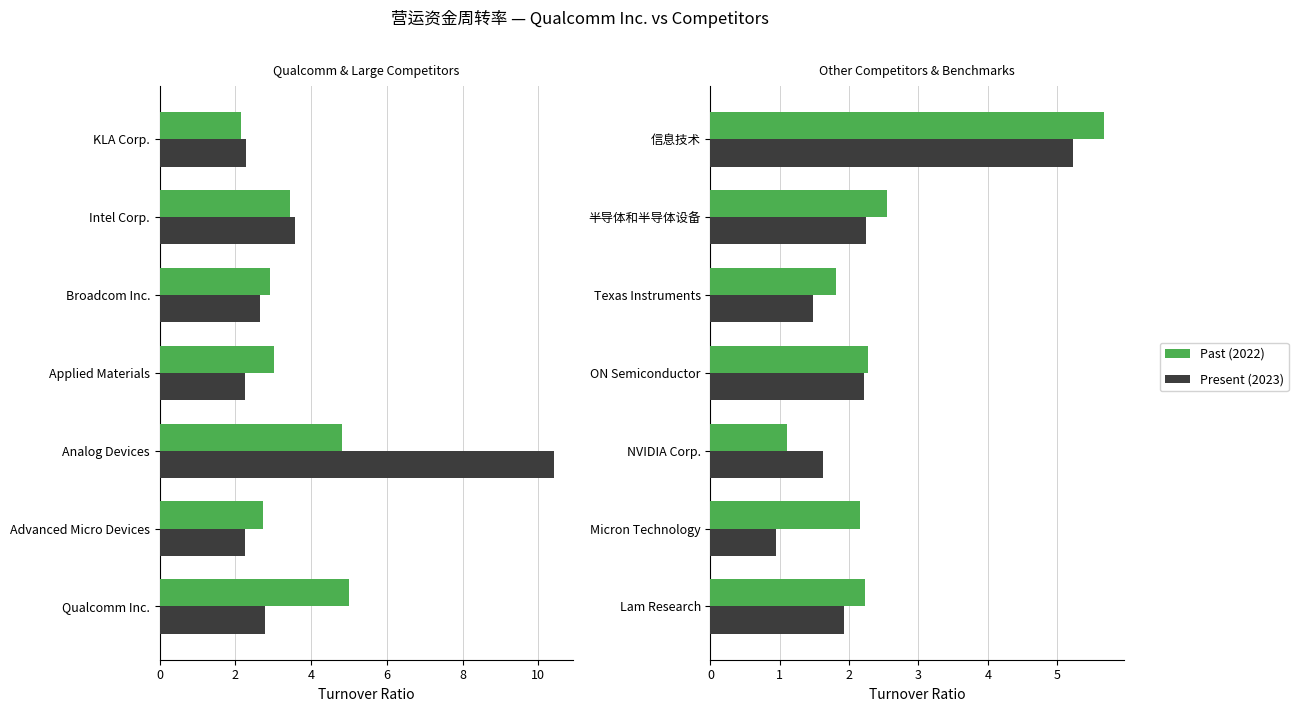

Between Lam Research and 半导体和半导体设备, which series saw the biggest shift?

Present (2023)